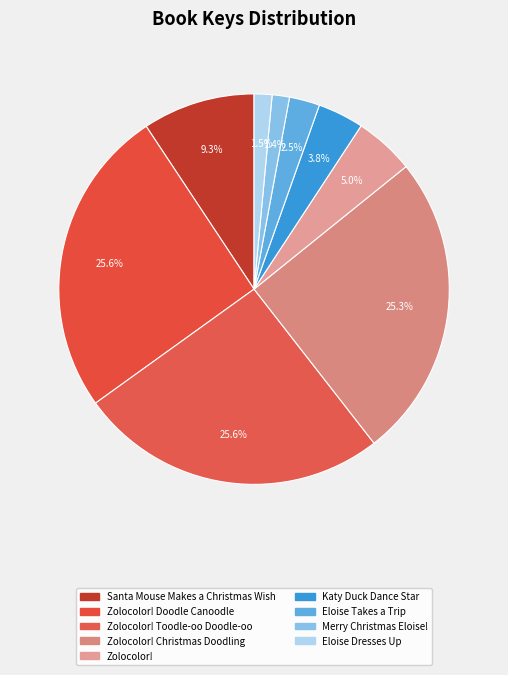

How many slices are in this pie chart?

9